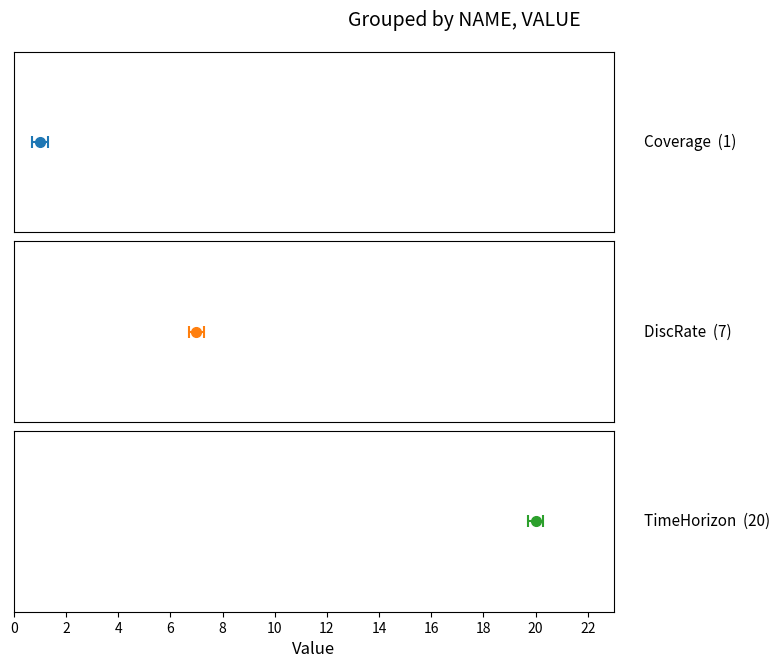

What is the label of the 3rd bar from the right?

Coverage